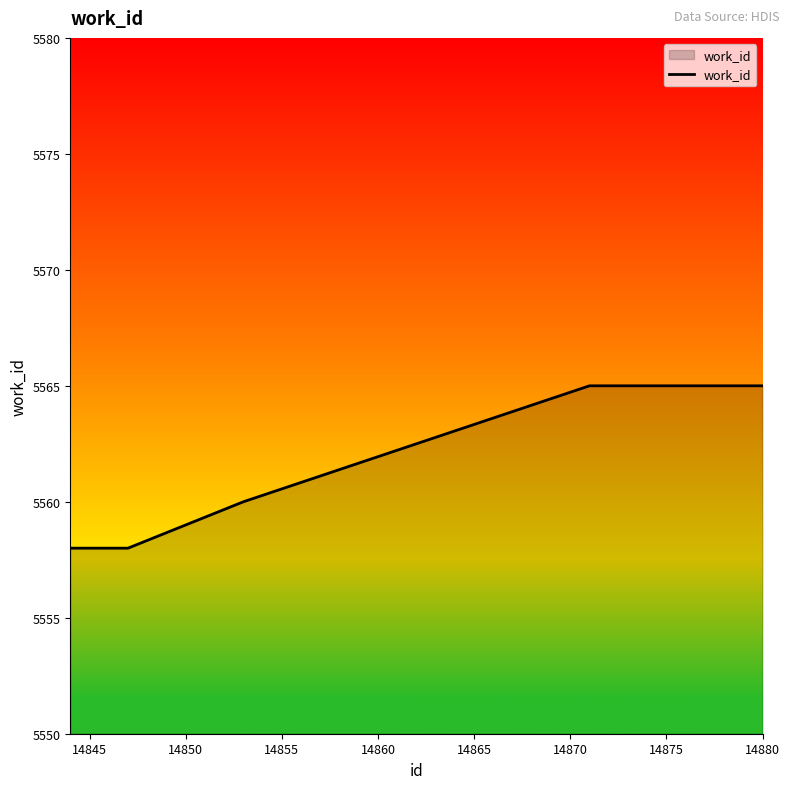

Reading left to right, transcribe all the data shown in this chart.

5558	5558	5558	5558	5560	5565	5565	5565	5565	5565